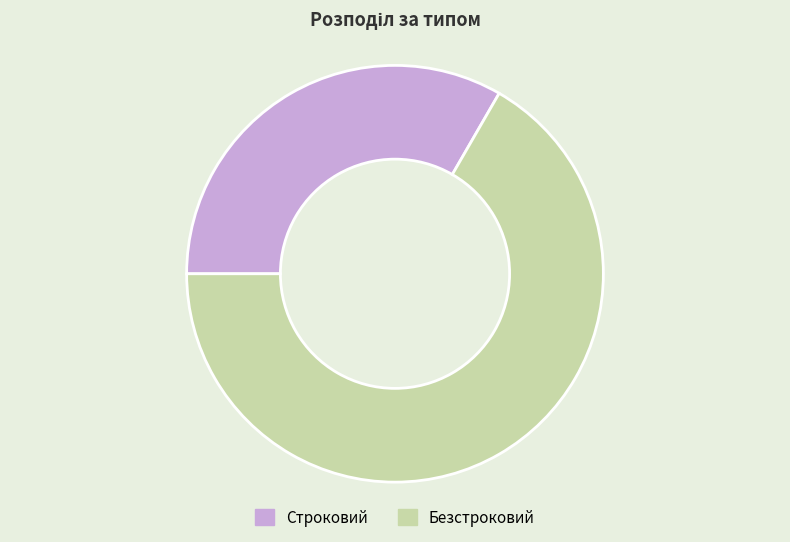

True or false: Безстроковий accounts for 80% of the total.

False